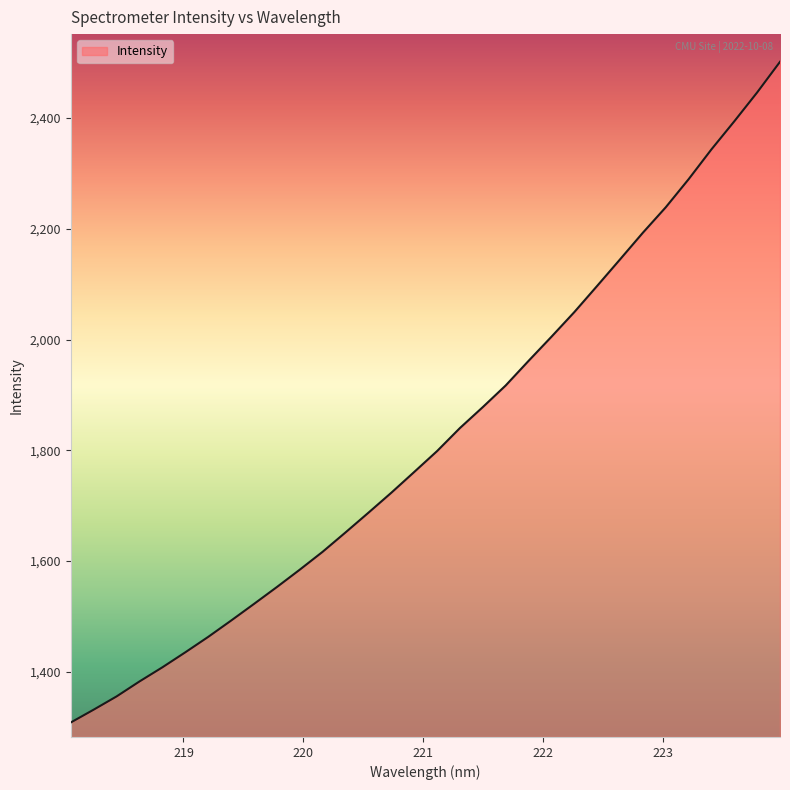

What is the smallest value displayed?

1308.2